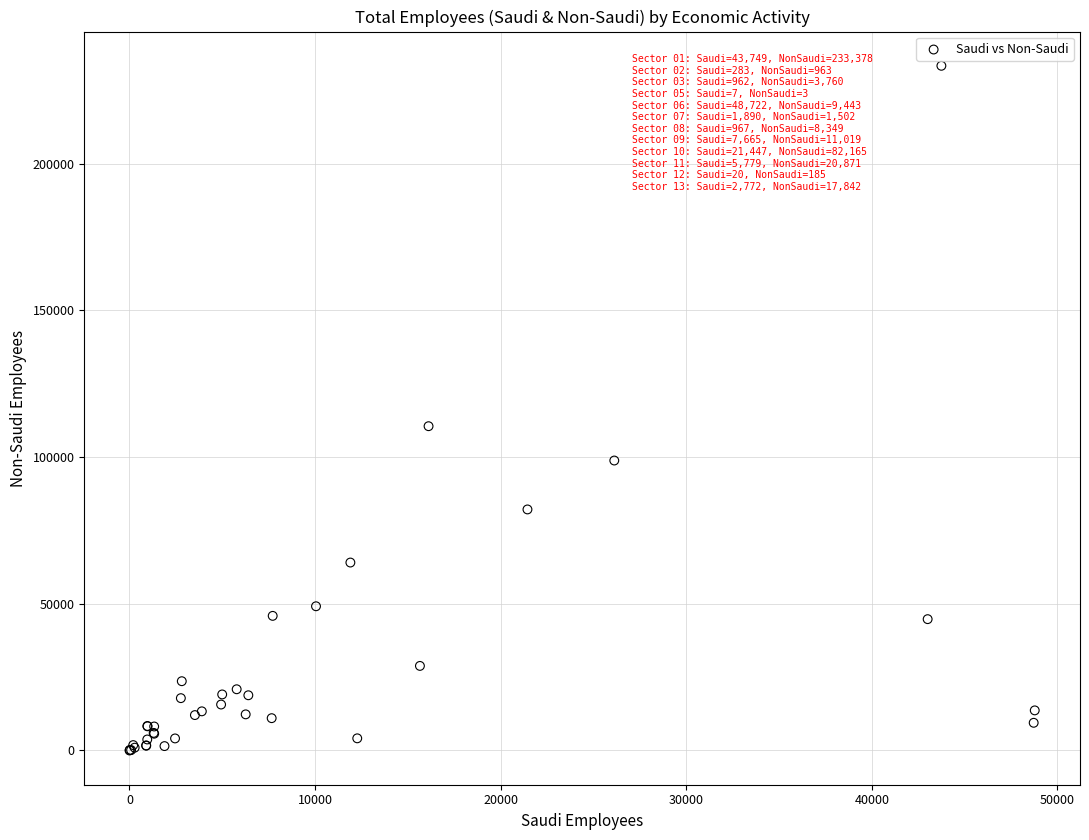

What Y value in the scatter plot is closest to 116690?

110536